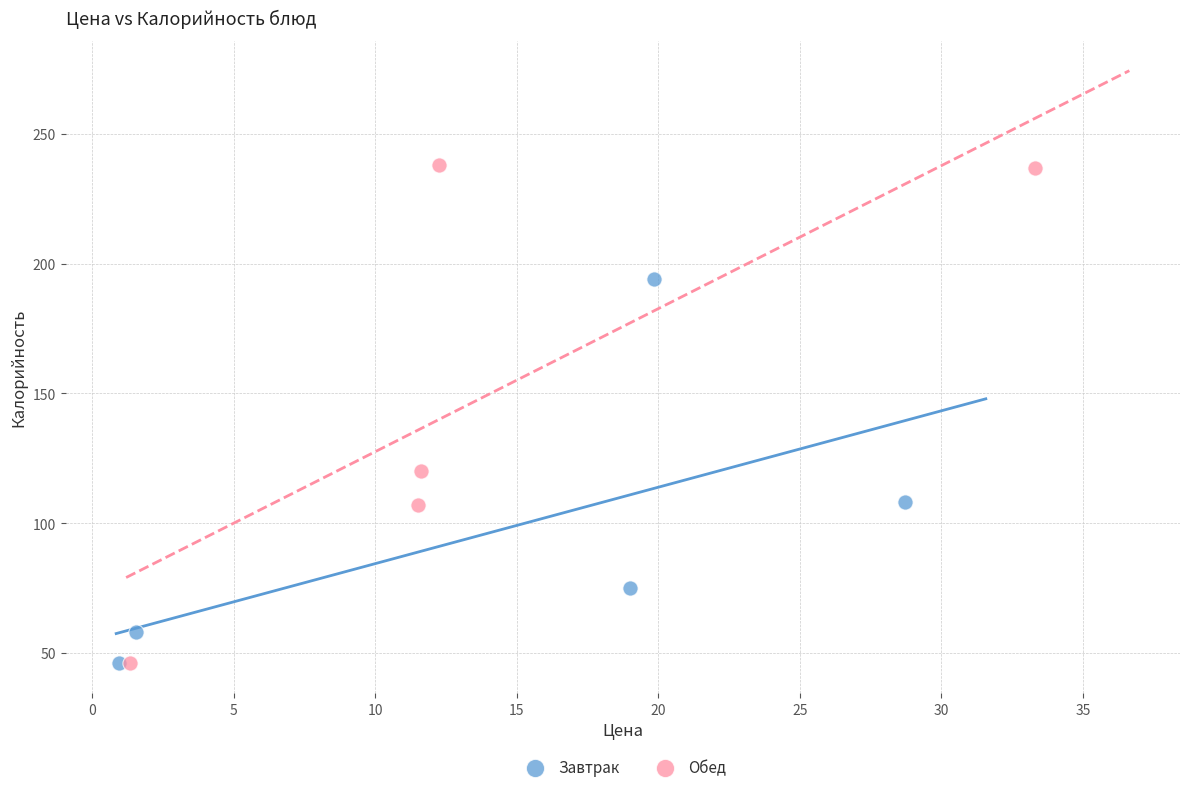

Which series reaches the maximum Y coordinate?

Обед